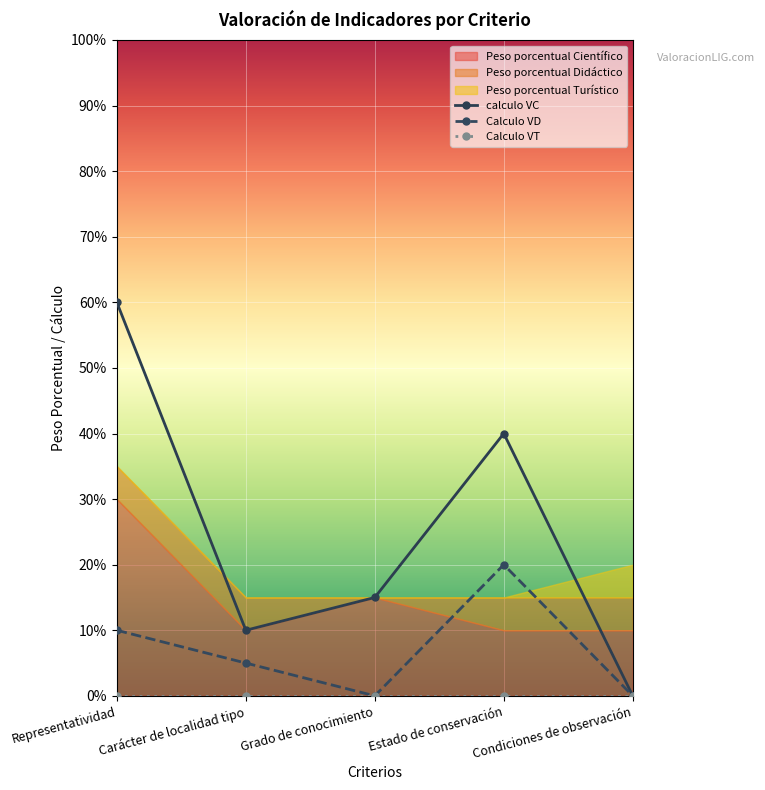

Rank the categories by calculo VC value from lowest to highest.

Condiciones de observación, Carácter de localidad tipo, Grado de conocimiento, Estado de conservación, Representatividad